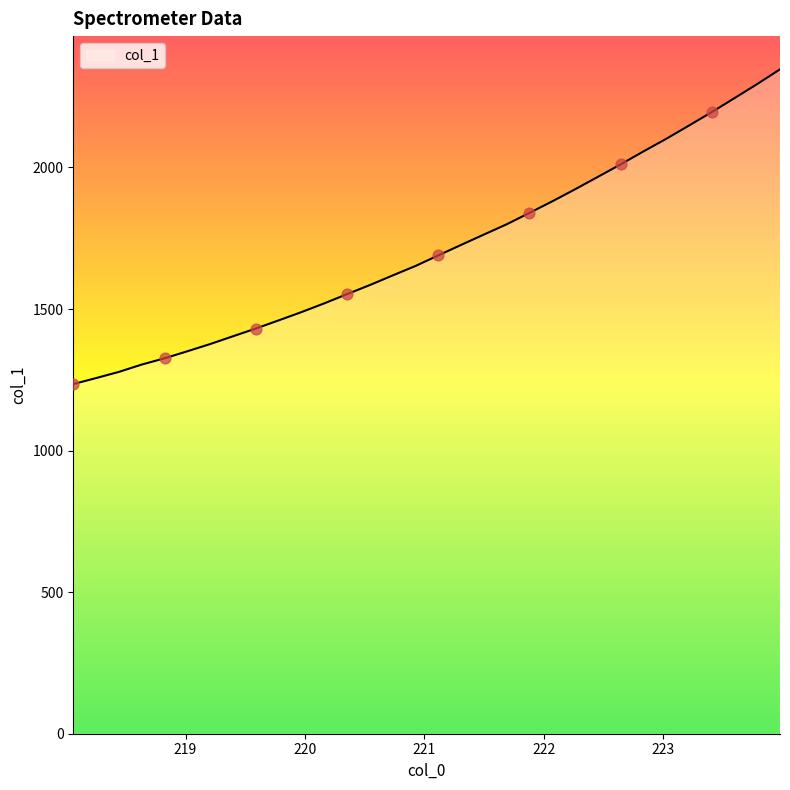

What is the smallest value displayed?

1234.9